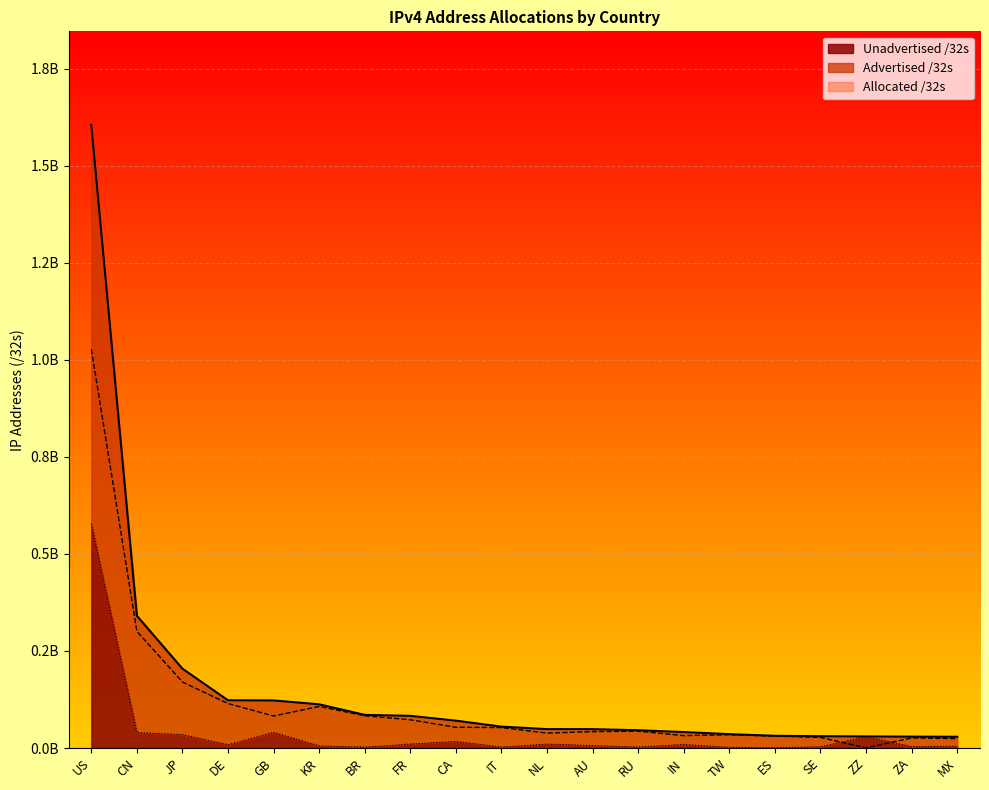

At which category does Unadvertised /32s reach its first local peak?

GB